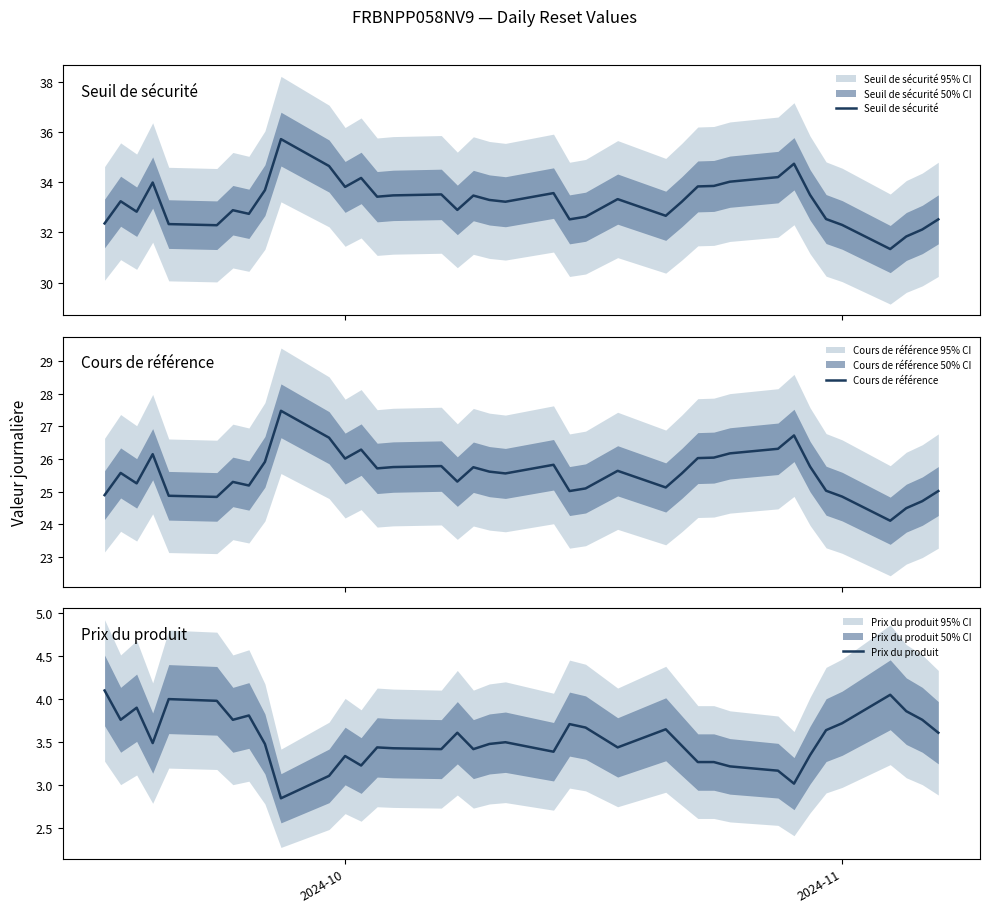

What is the maximum value for Seuil de sécurité?

35.7